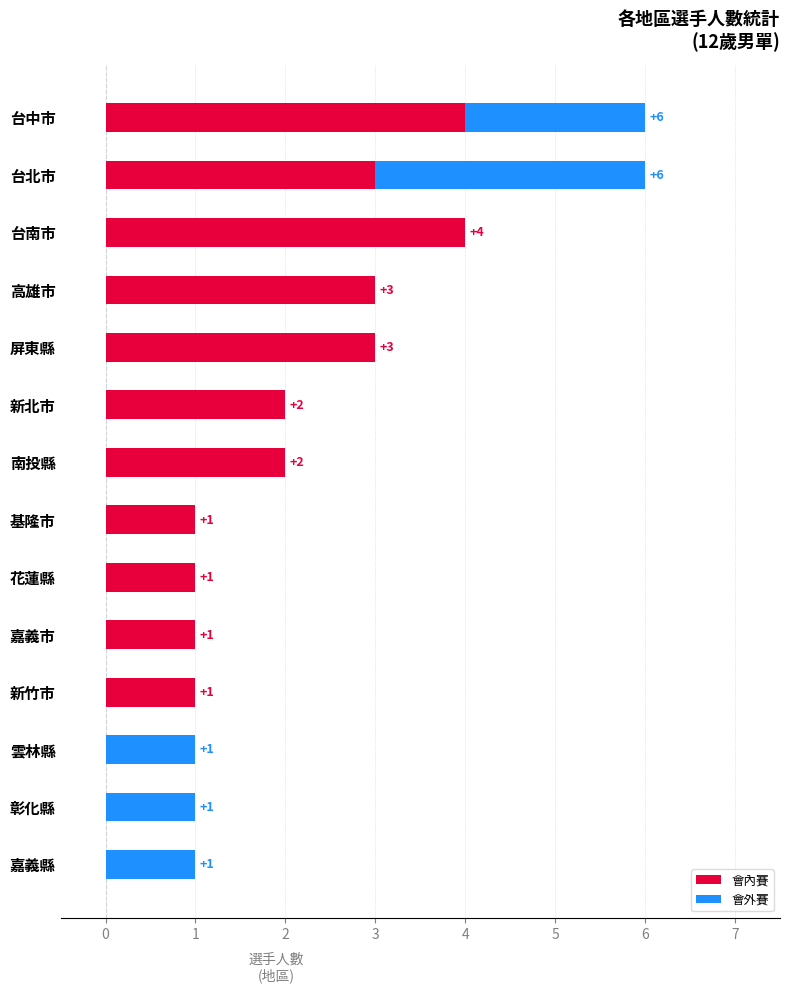

How many 會內賽 values are between 1 and 3?

9